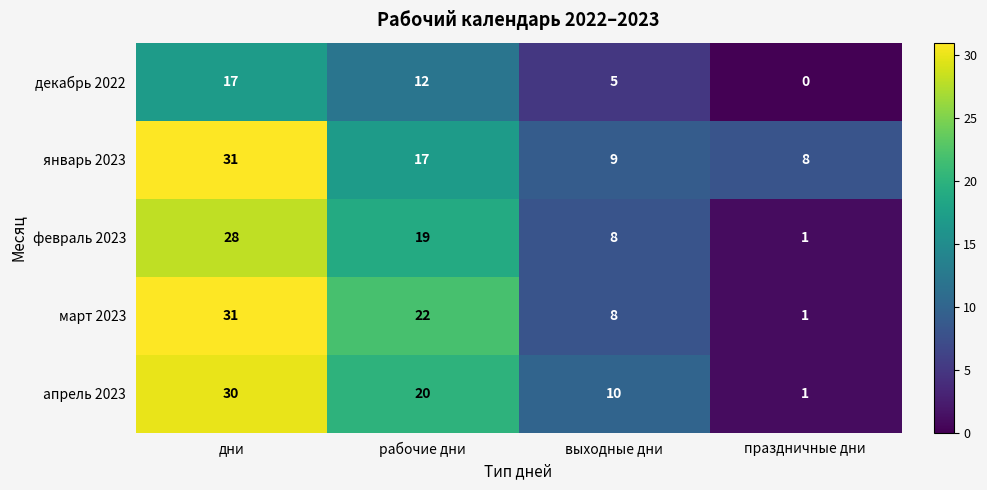

What is the difference between the maximum and second lowest values in the март 2023 series?

23